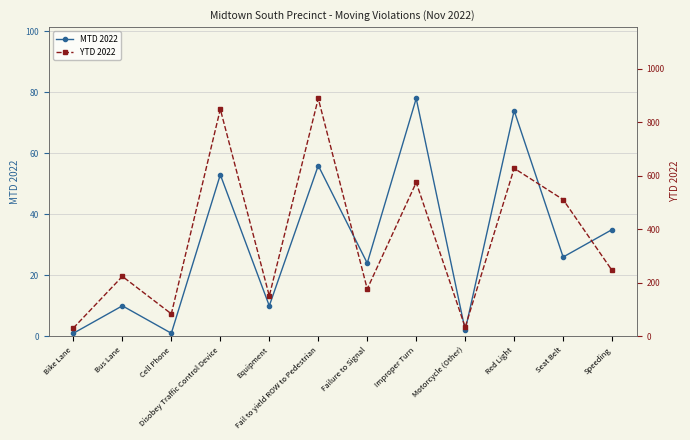

What is the highest value of the MTD 2022 series?

78